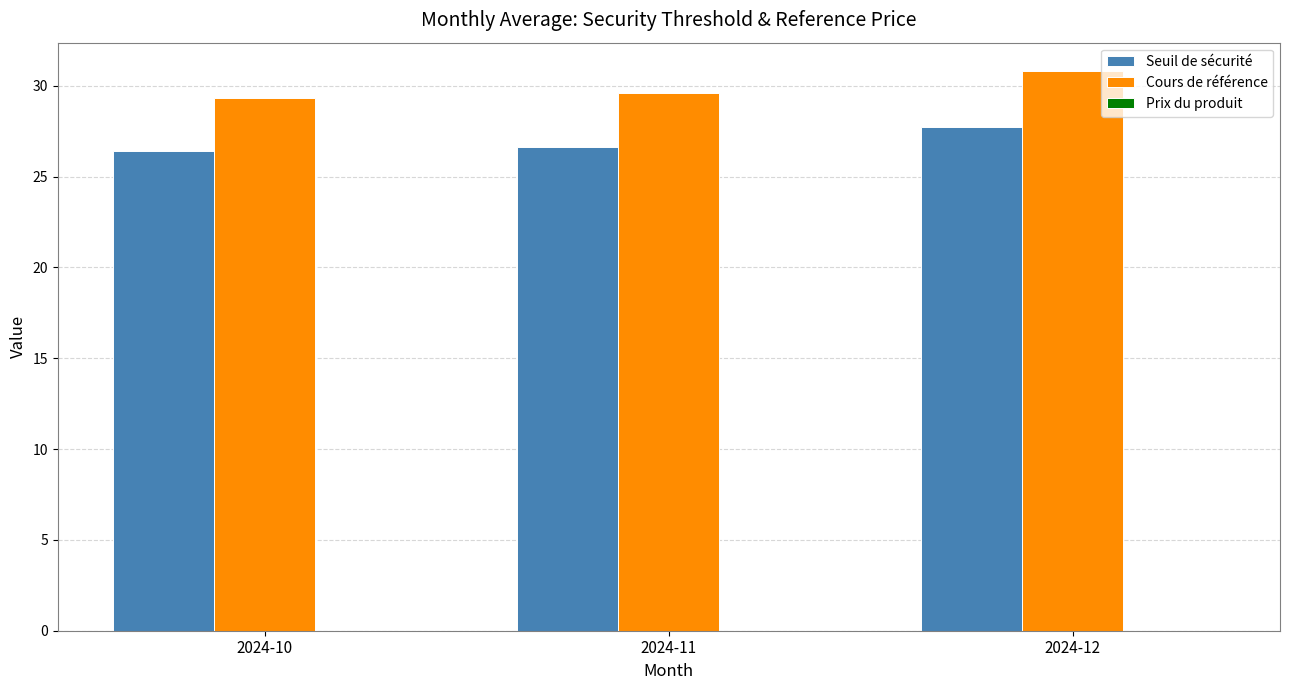

Are the bars grouped side by side (vs. stacked)?

Yes